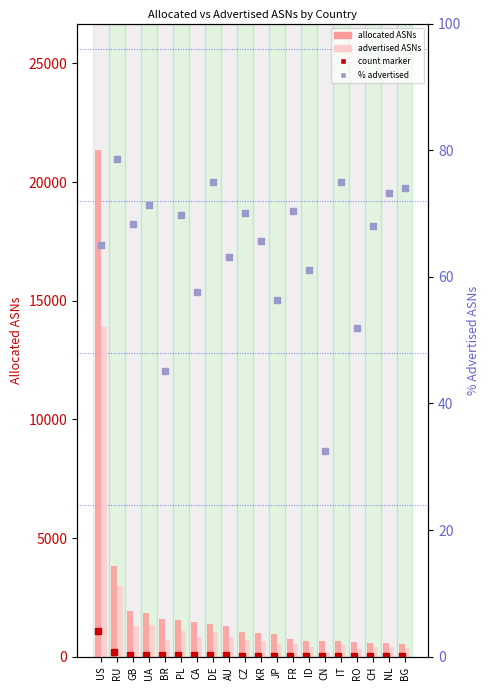

Is the value of allocated ASNs at US greater than the value of count marker at DE?

Yes